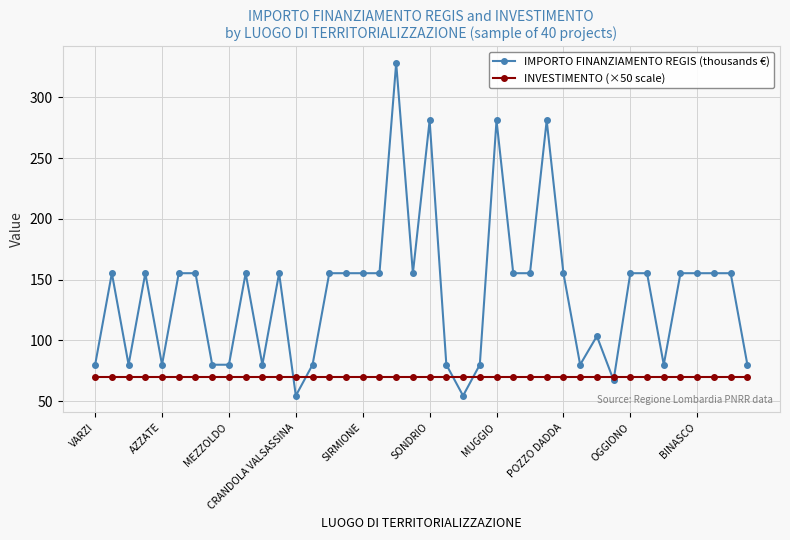

Which series has the widest spread of values?

IMPORTO FINANZIAMENTO REGIS (thousands €)